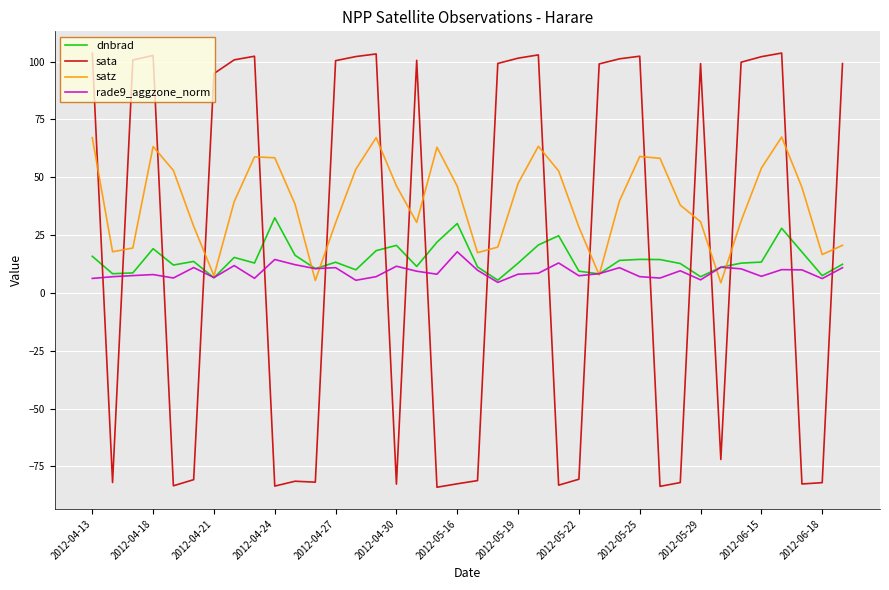

True or false: sata and rade9_aggzone_norm cross at least once.

True